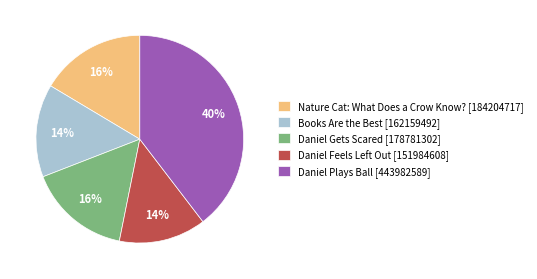

To the nearest percent, what percentage of the pie is Nature Cat: What Does a Crow Know??

16%